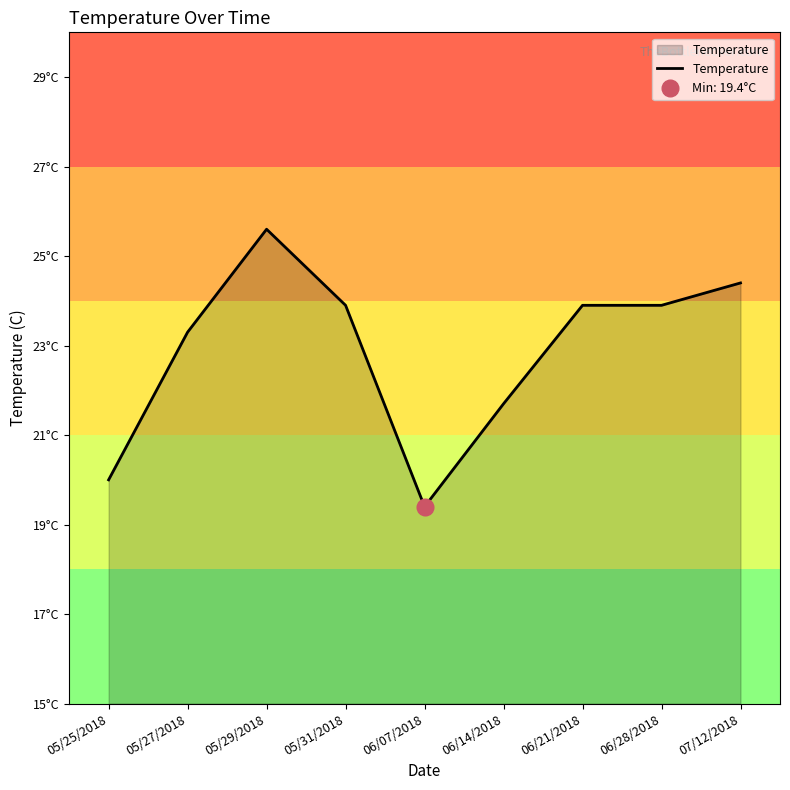

Does the chart display data point markers on the line(s)?

No